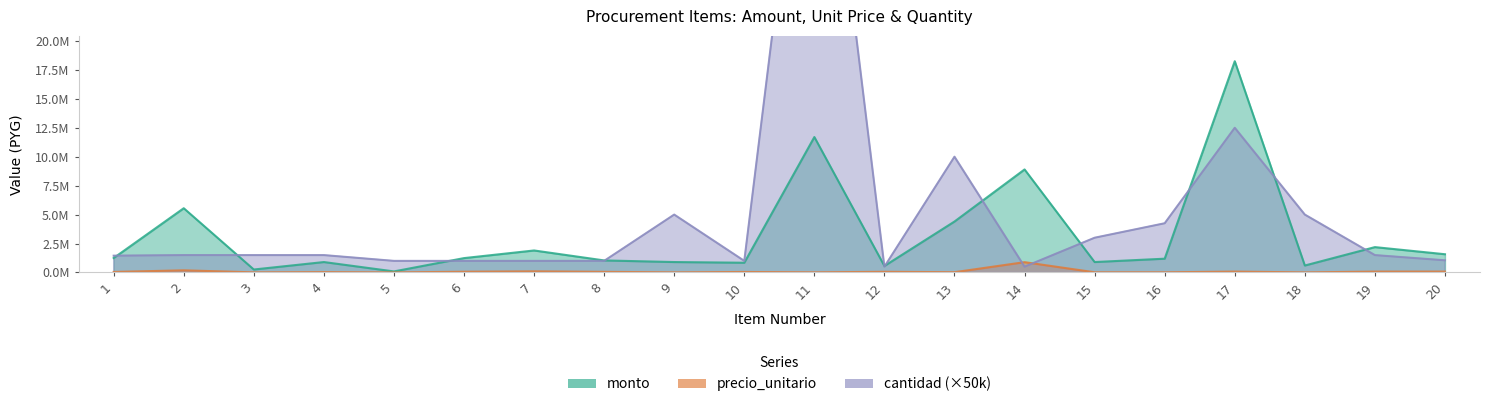

The monto series shows 560000 at 12. True or false?

True